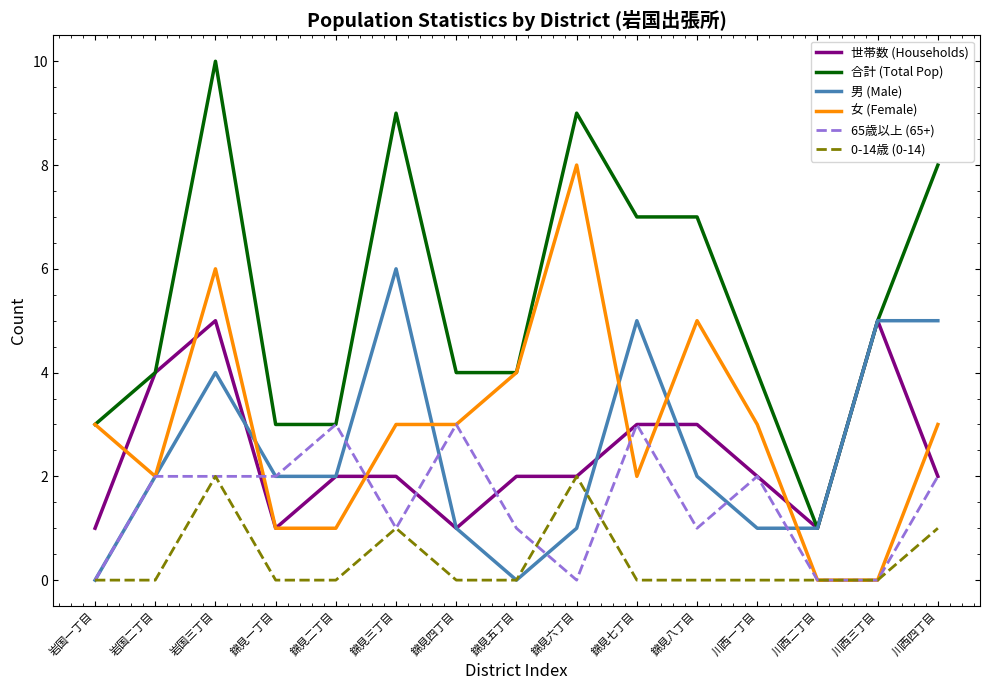

List the series in order of their peak value, lowest first.

0-14歳 (0-14), 65歳以上 (65+), 世帯数 (Households), 男 (Male), 女 (Female), 合計 (Total Pop)